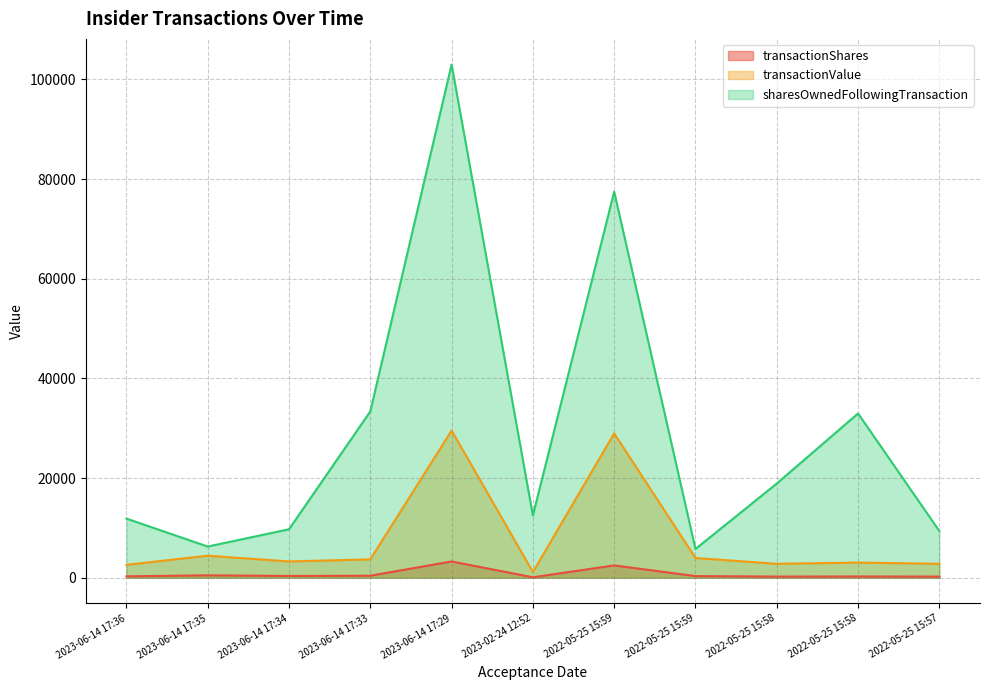

At which category does transactionValue reach its first local peak?

2023-06-14 17:35